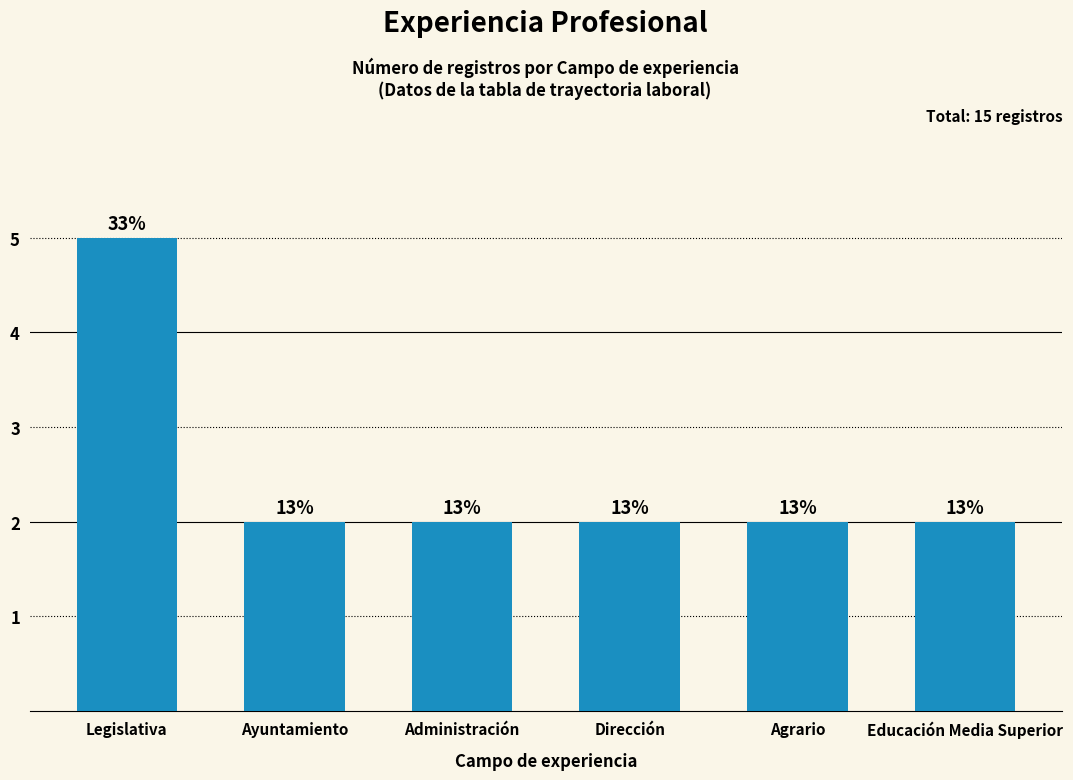

What is the greatest value displayed?

5